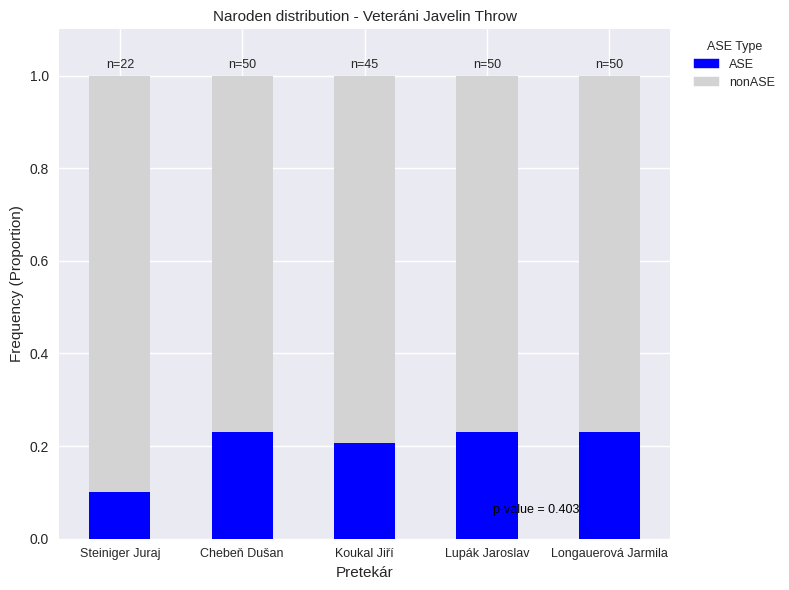

The ASE series shows 0.2 at Lupák Jaroslav. True or false?

True